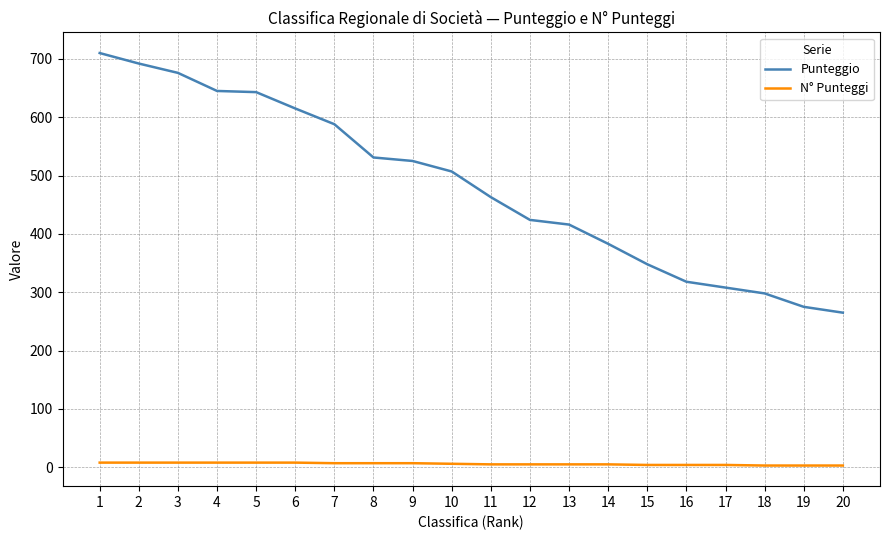

True or false: Punteggio and N° Punteggi cross at least once.

False